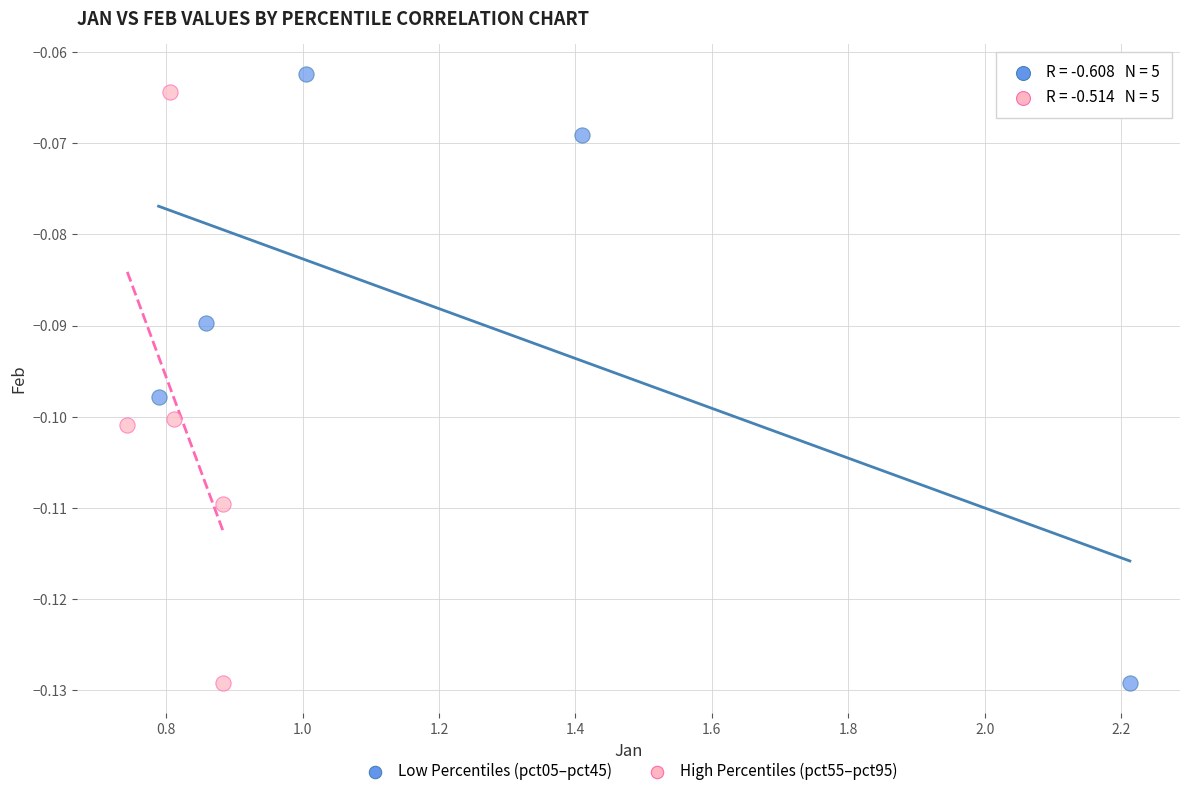

Which series has the largest Y range (max minus min)?

Low Percentiles (pct05–pct45)